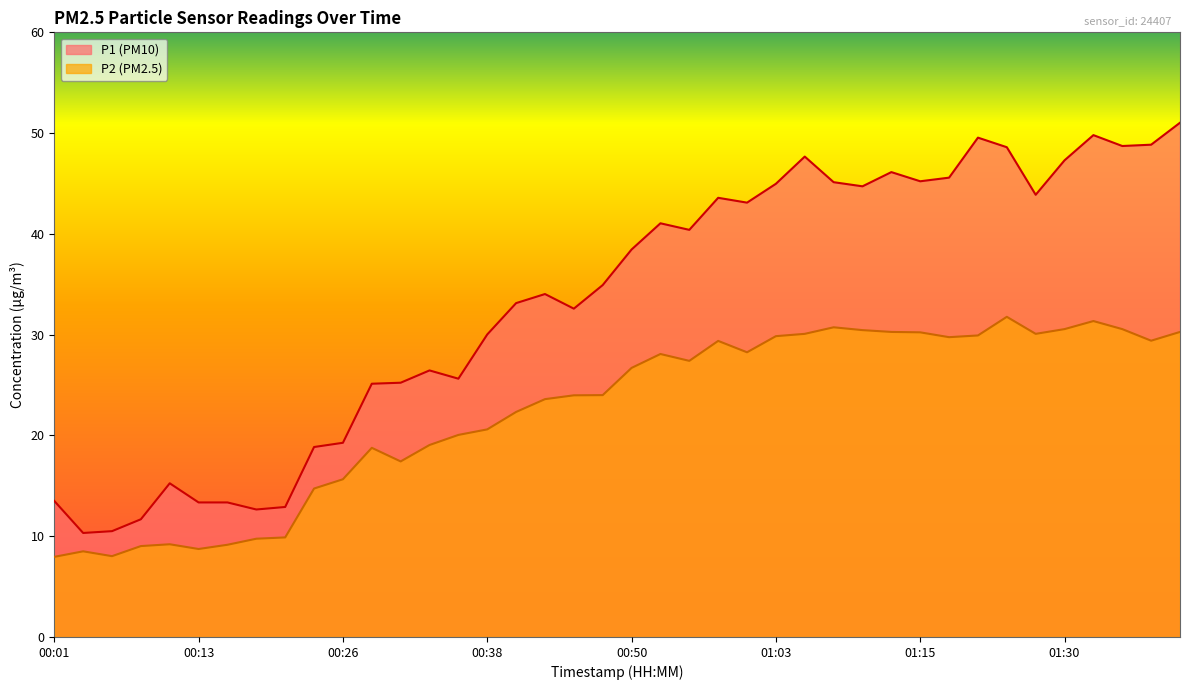

Count the number of categories in the chart.

40